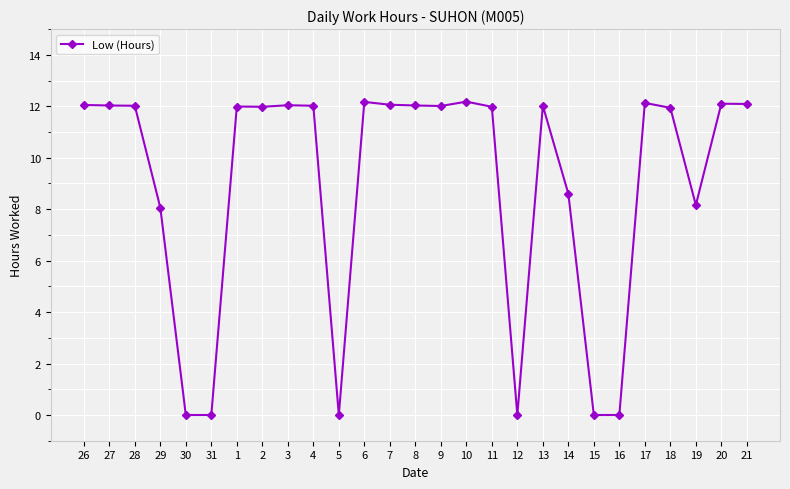

The value at 12 is 0.0. True or false?

True